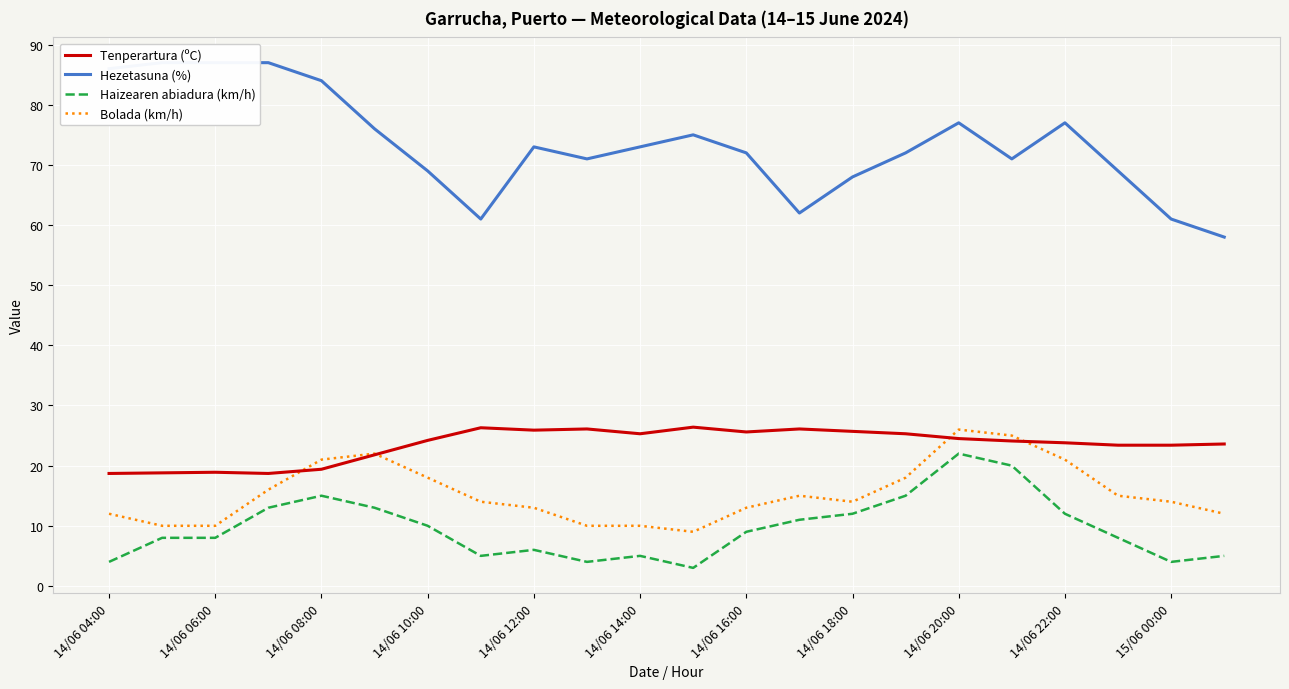

True or false: Haizearen abiadura (km/h) and Bolada (km/h) intersect in this chart.

False